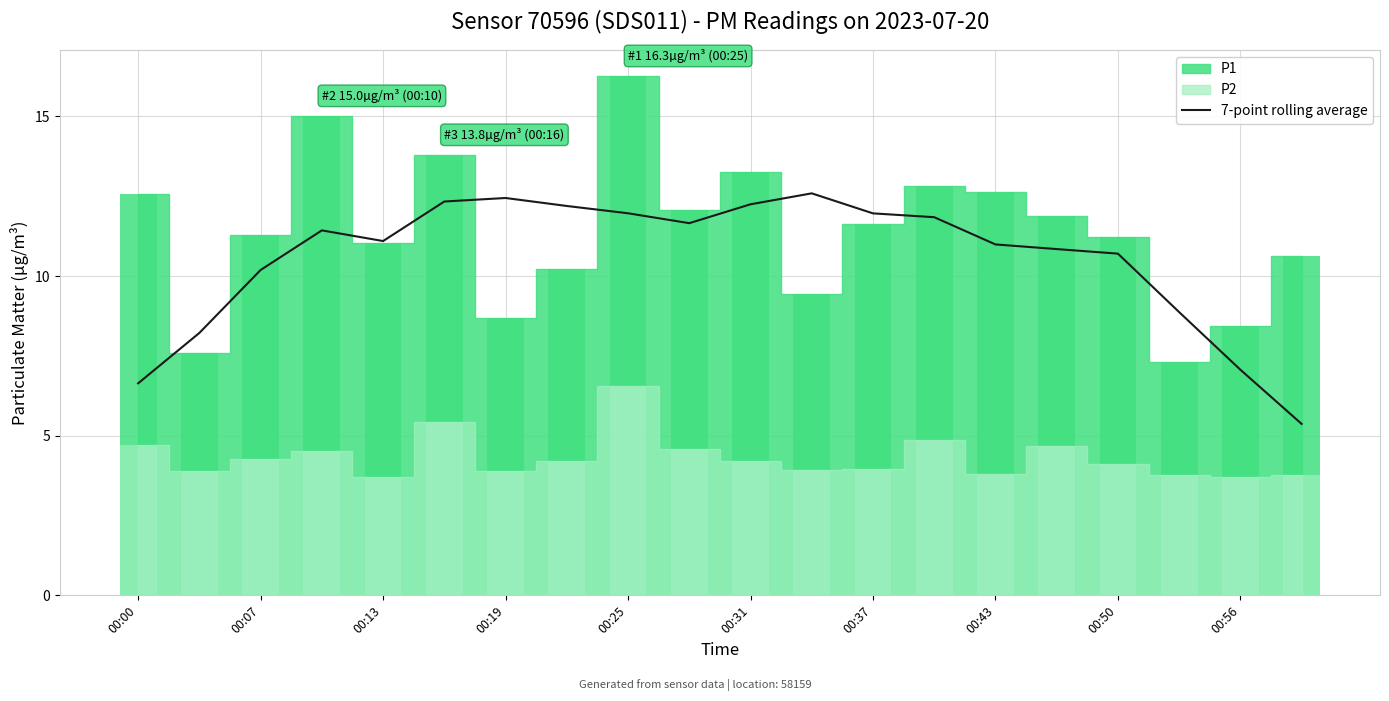

Is it true that 7-point rolling average equals 18.8 at 00:50?

False